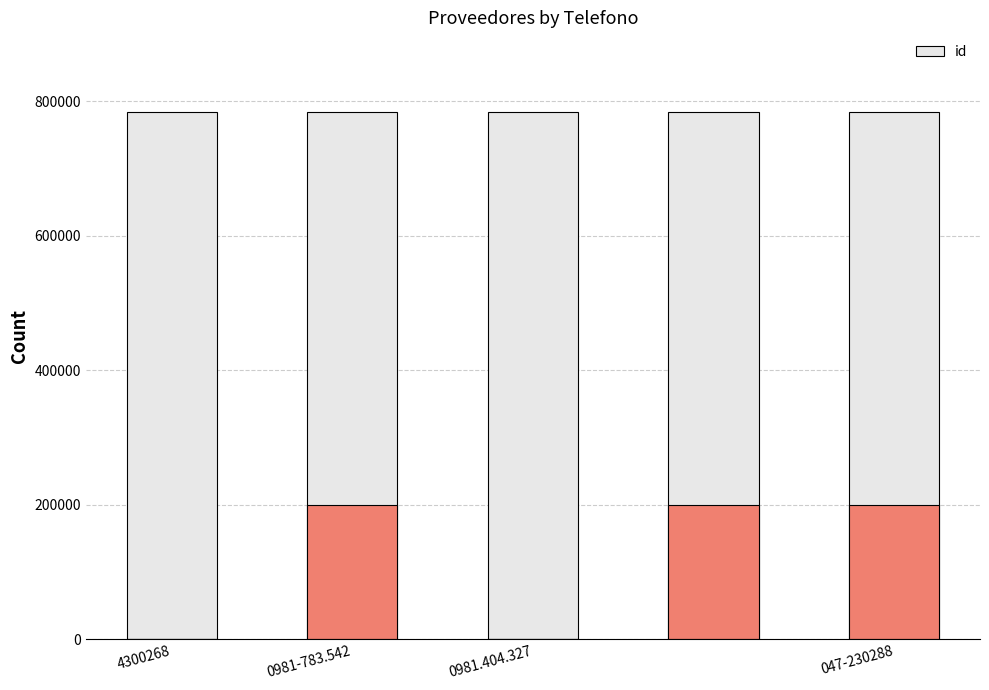

Rank the categories by value from highest to lowest.

4, 0981.404.327, 4300268, 047-230288, 0981-783.542